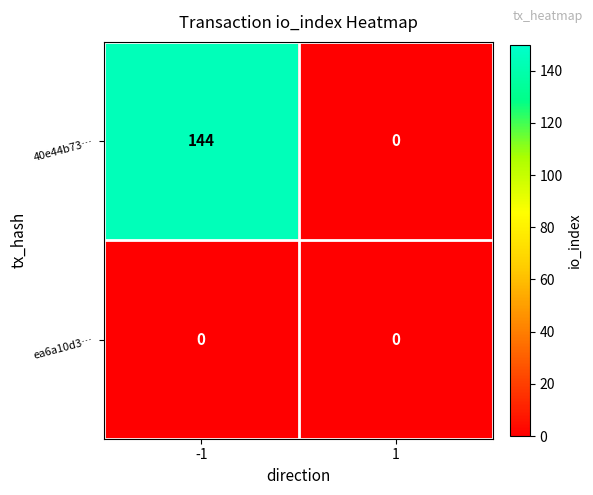

True or false: 40e44b73… has a value of 144 at -1.

True